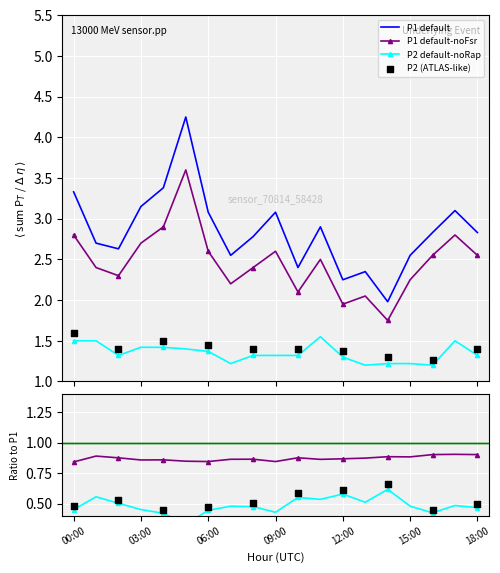

Which series has the widest spread of Y values?

P1